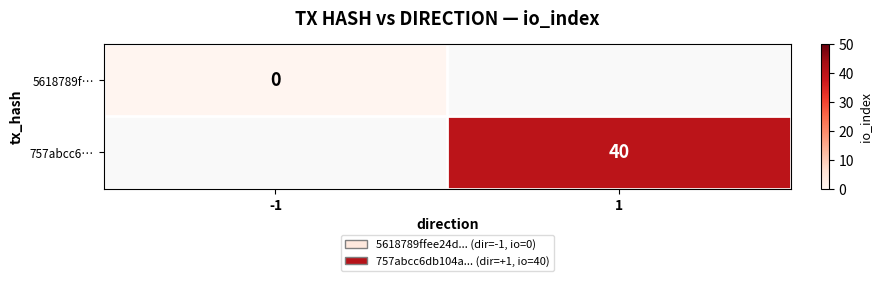

Is it true that 757abcc6… equals 16 at 1?

False